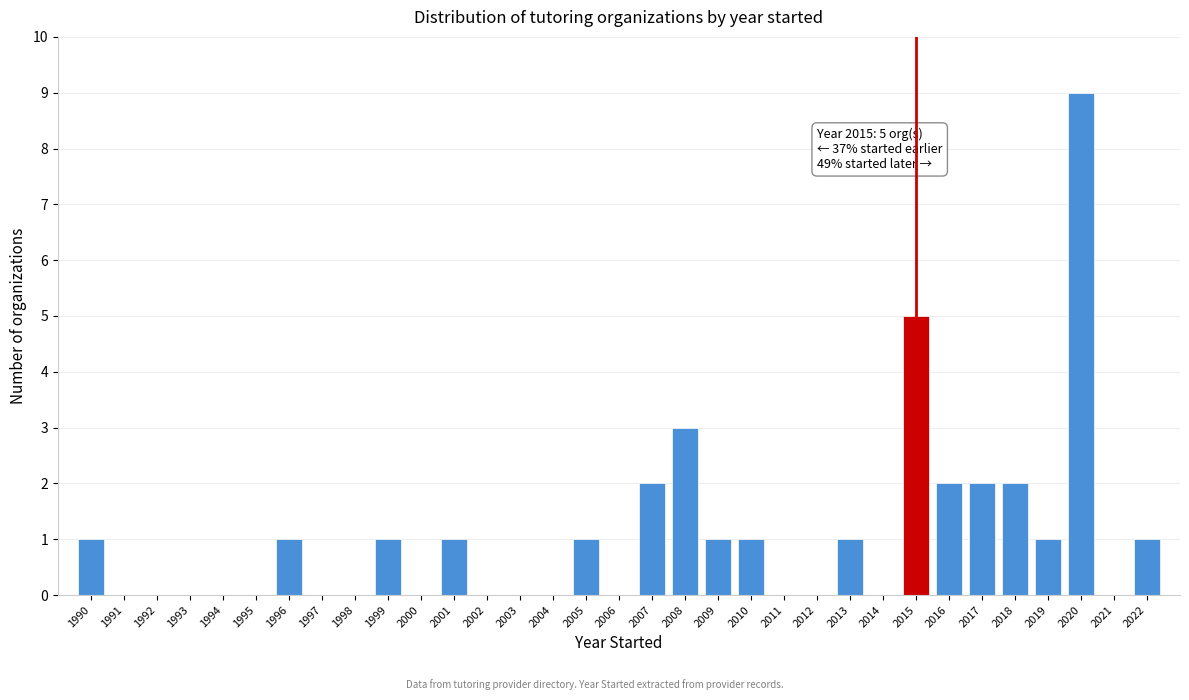

Over which range of the x-axis is the bar tallest?

2019.5 to 2020.5